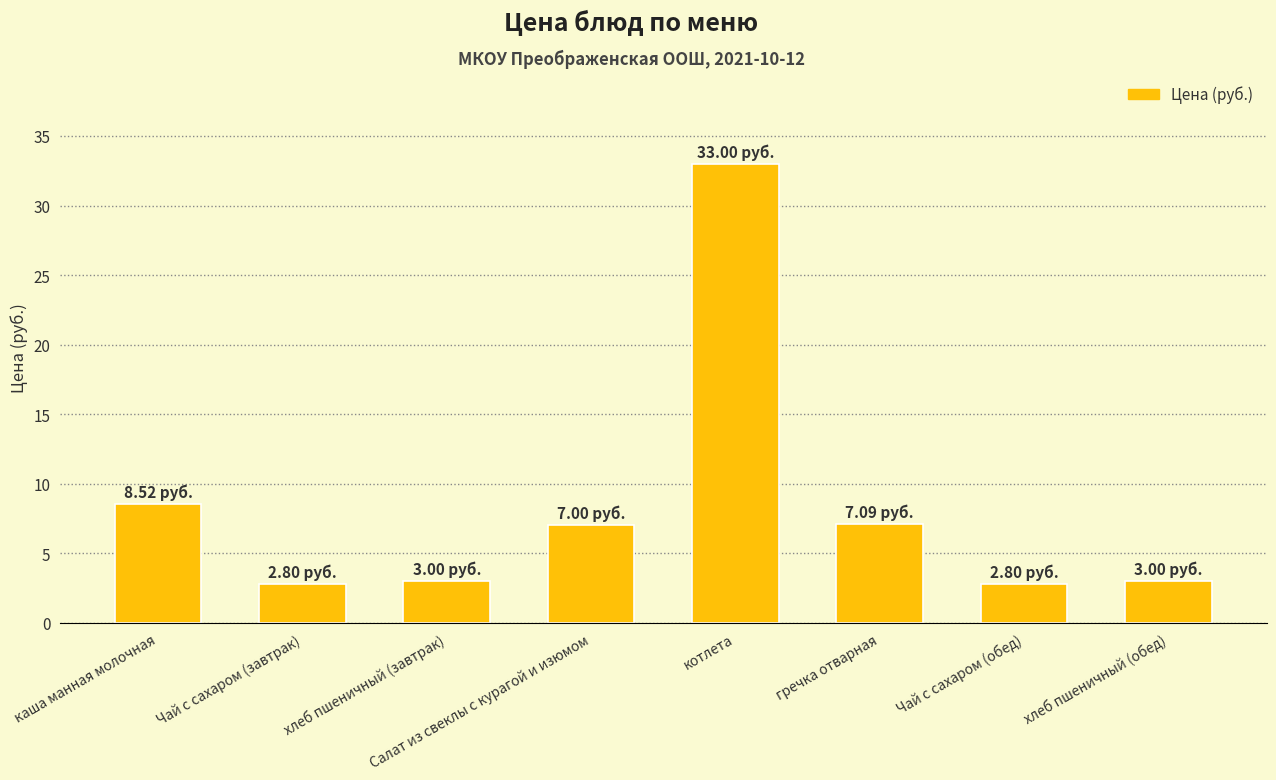

What is the sum of the values at гречка отварная and Чай с сахаром (завтрак)?

9.9